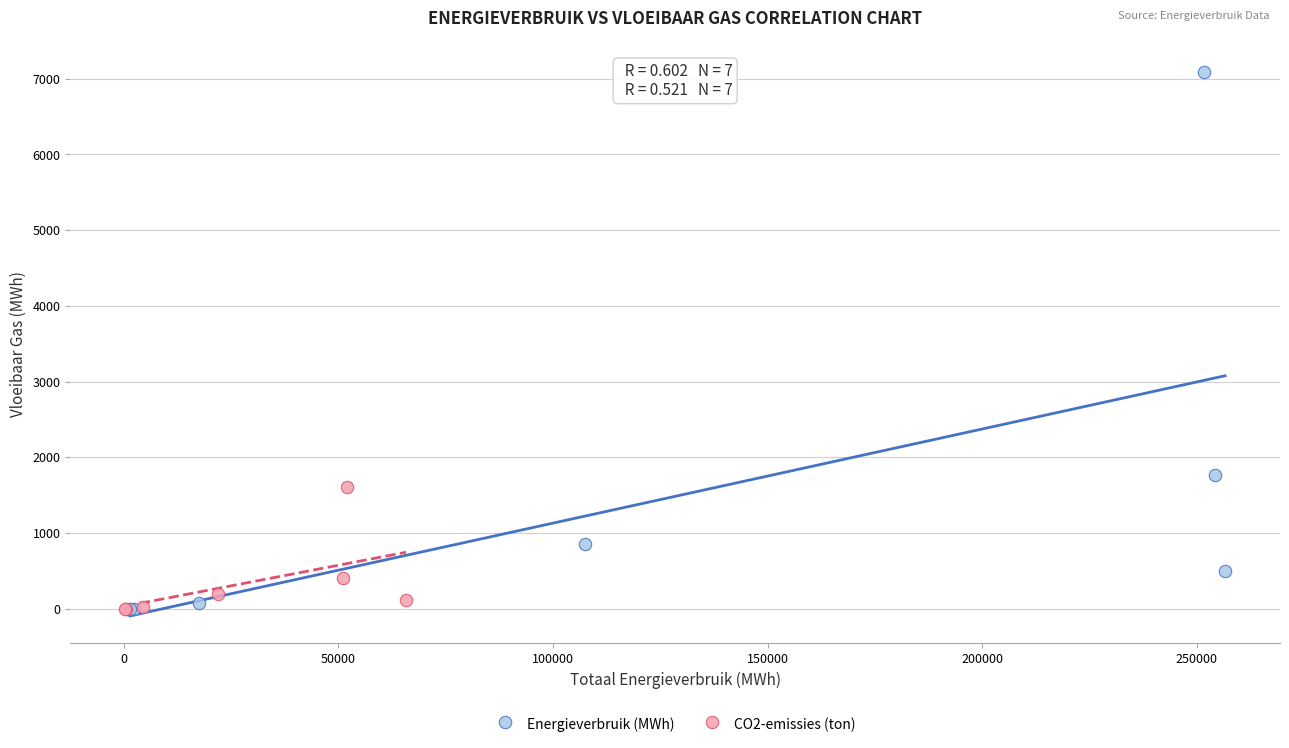

Which series contains the highest Y value?

Energieverbruik (MWh)